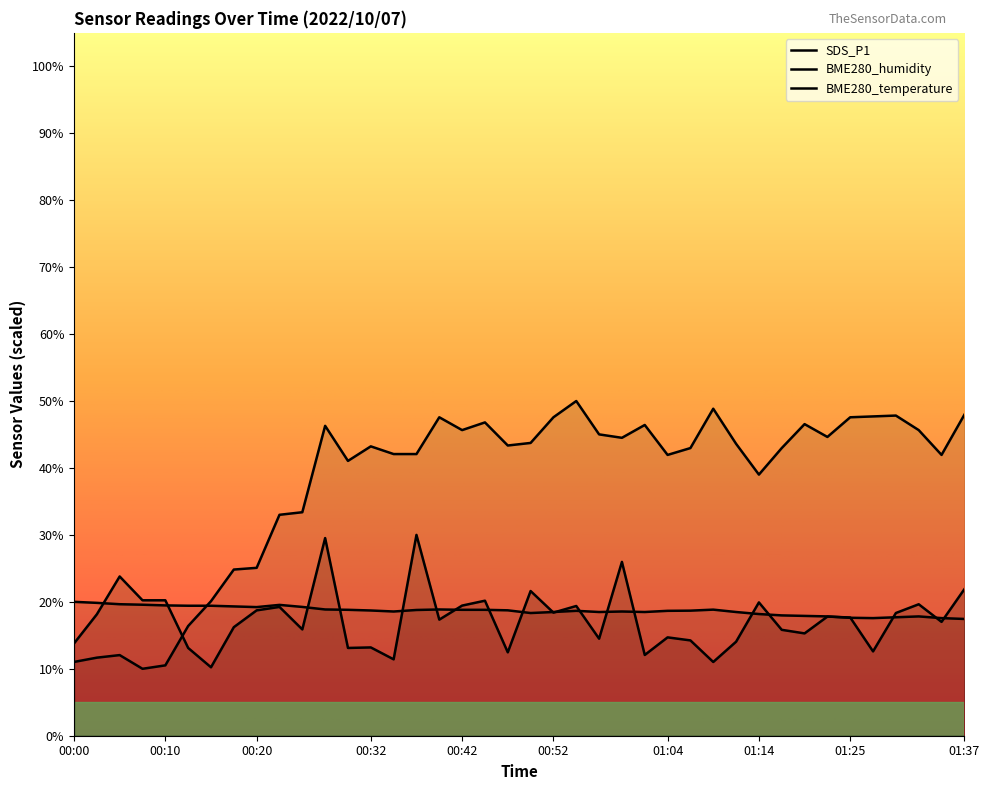

True or false: BME280_temperature has a value of 18.5 at 00:52.

True